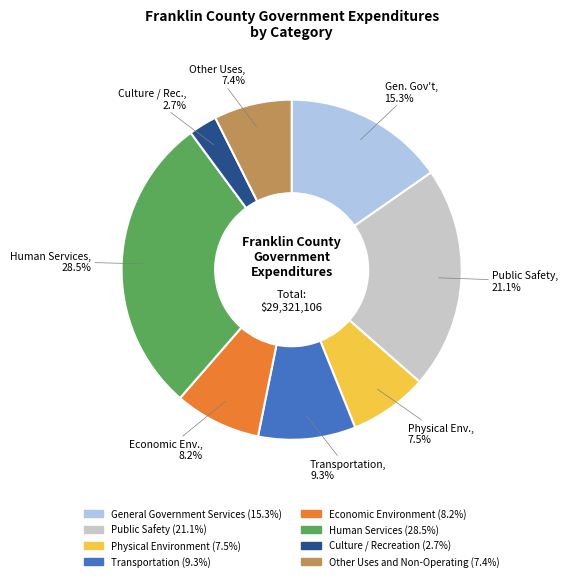

Is Physical Environment the majority of the pie?

No